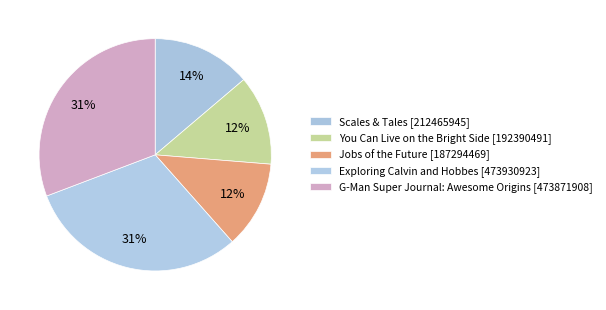

Which category has the biggest portion of the pie?

Exploring Calvin and Hobbes